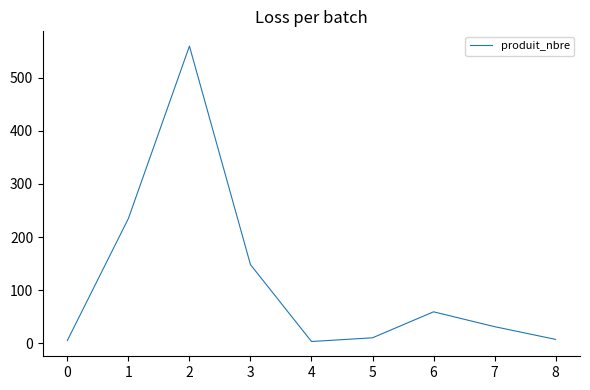

What is the change in value from 2 to 7?

-529